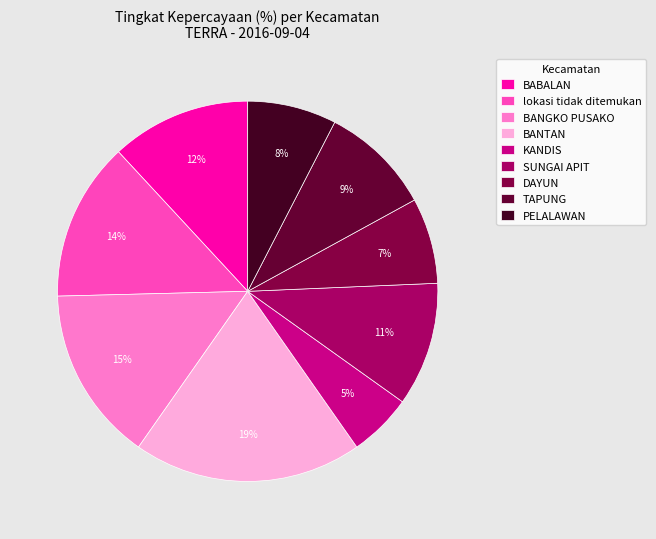

Which category has the smallest portion of the pie?

KANDIS